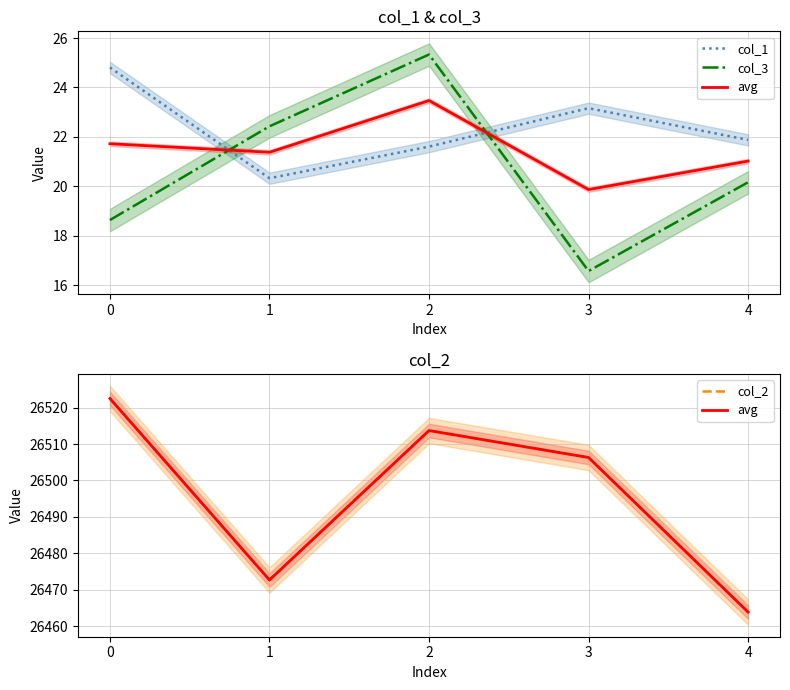

Does the chart have visible grid lines?

Yes